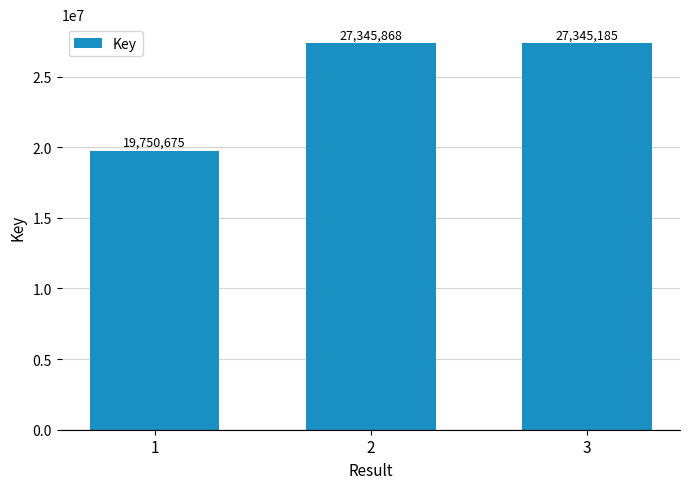

Which has a higher value, 3 or 2?

2